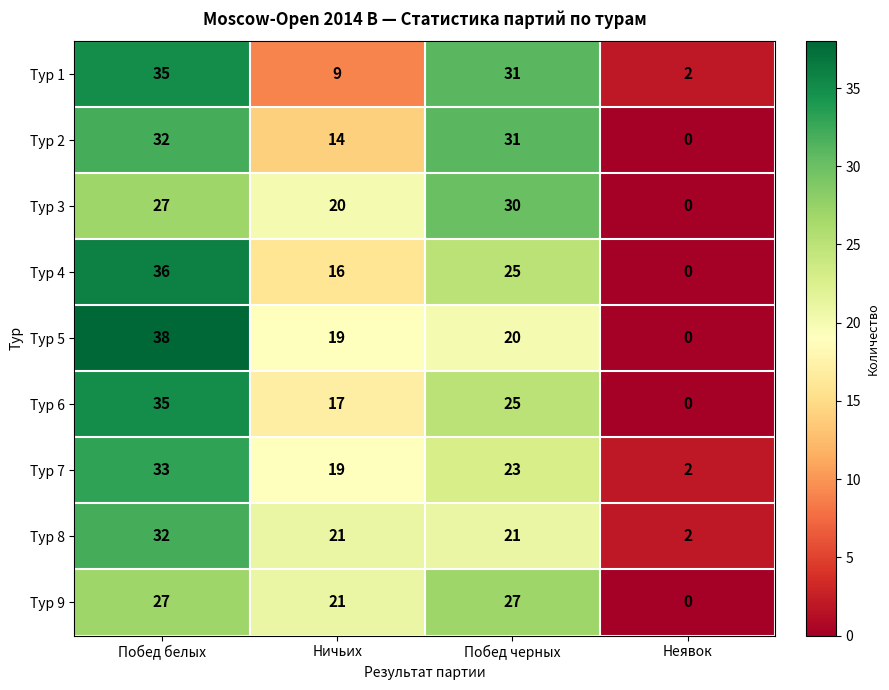

Which series has the widest spread of values?

Тур 5